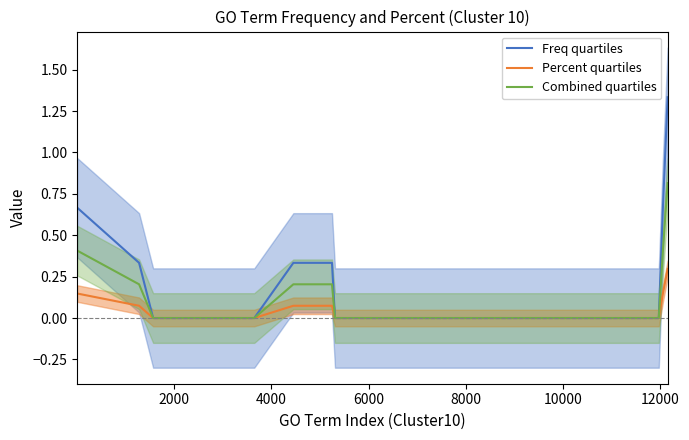

Is it true that Combined quartiles equals 0.0 at 6000?

True